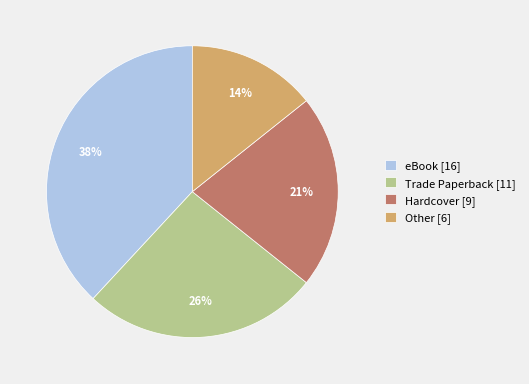

Which has a higher value, Trade Paperback [11] or eBook [16]?

eBook [16]